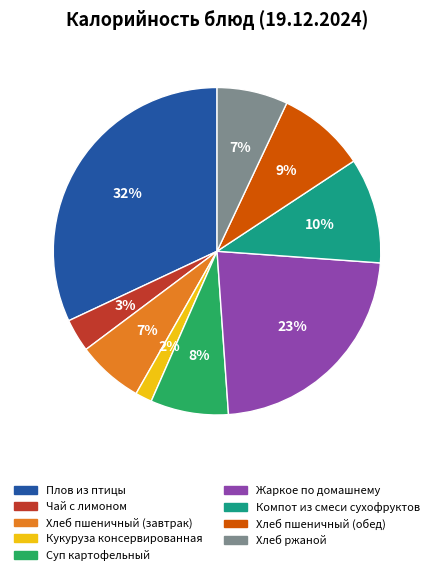

How many segments does this pie chart have?

9